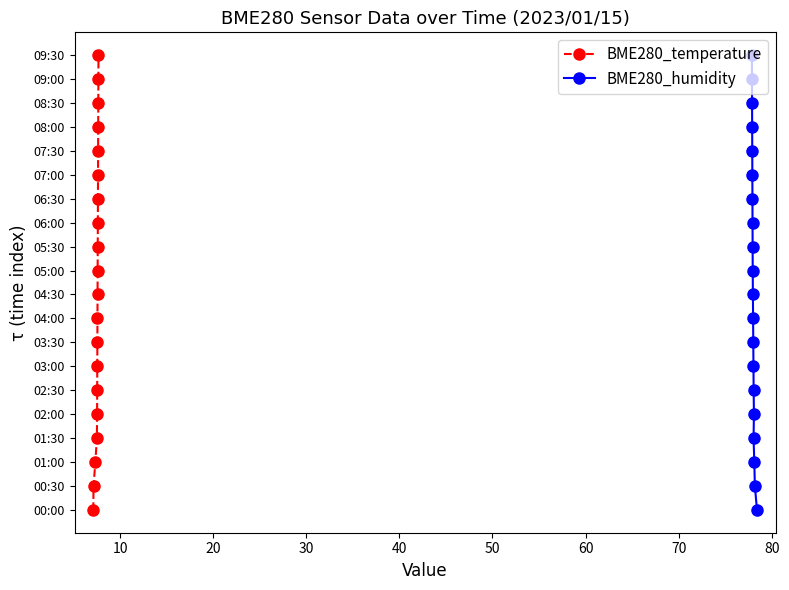

The value of BME280_humidity at 17 is 23. True or false?

False